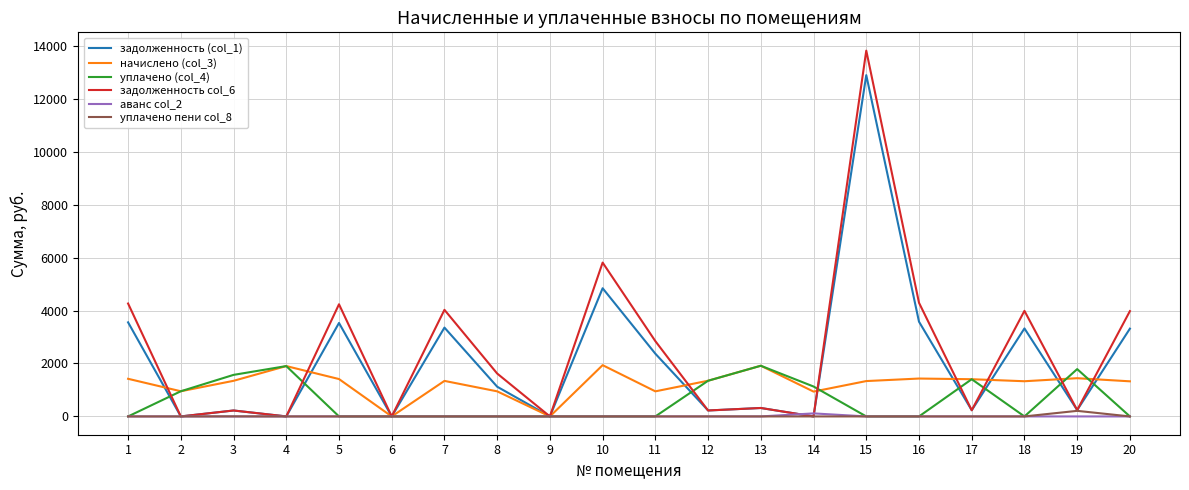

Which series has the widest spread of values?

задолженность col_6